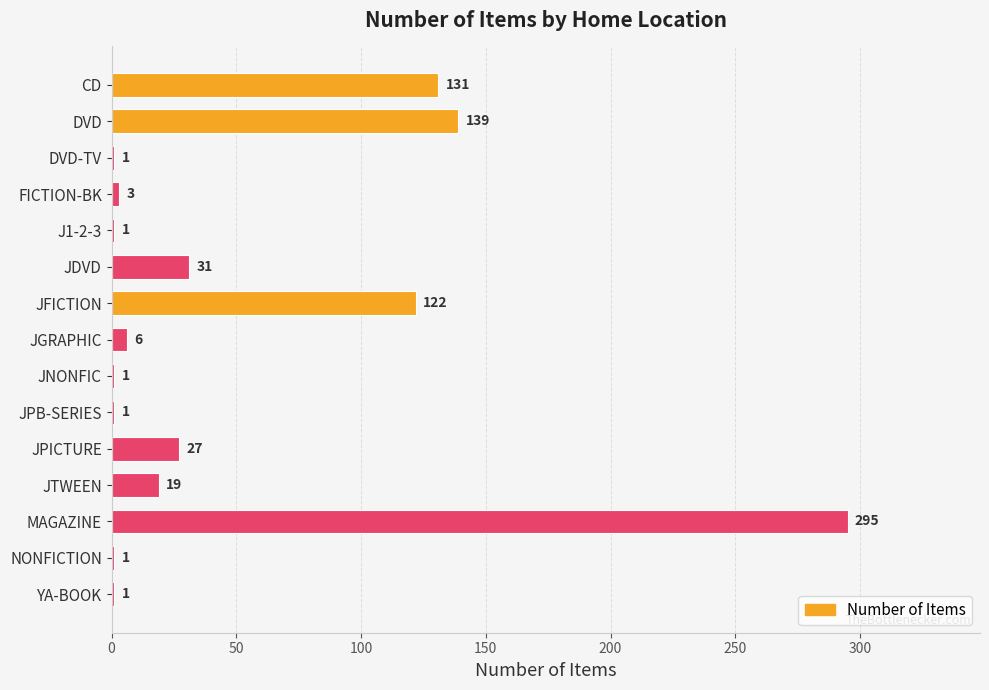

Where is the data nearest to the value 148?

DVD